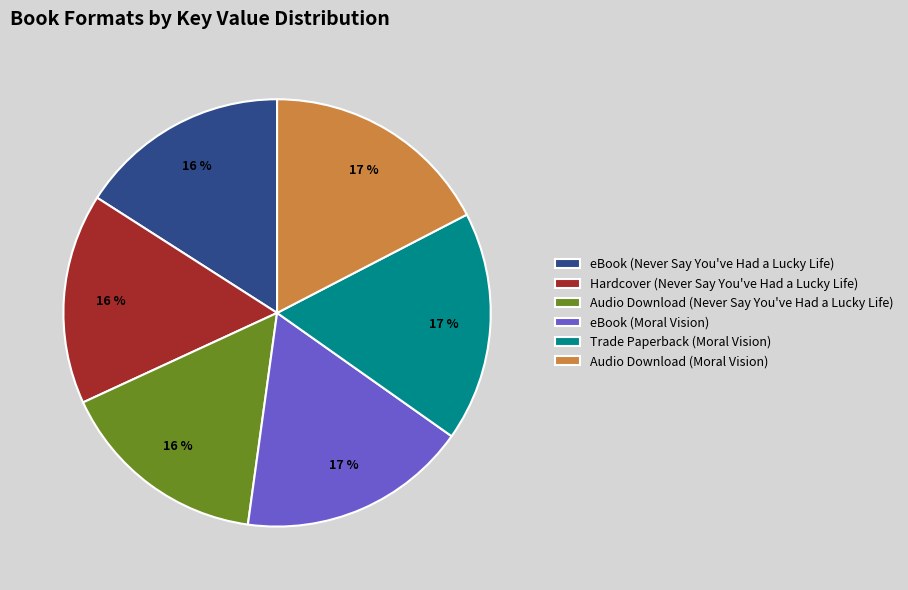

To the nearest percent, what portion does Hardcover (Never Say You've Had a Lucky Life) represent?

16%